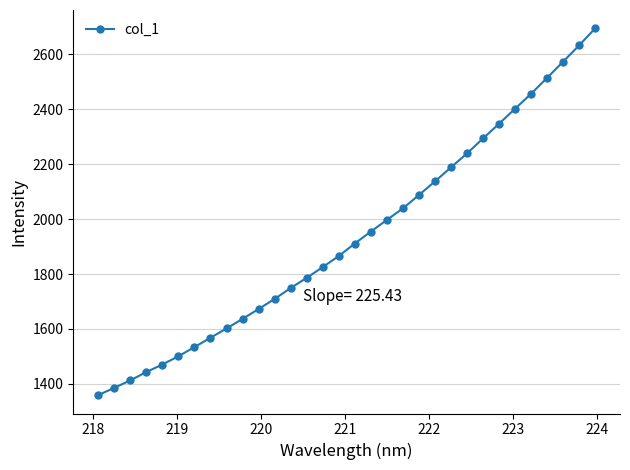

How many series are shown in this chart?

1